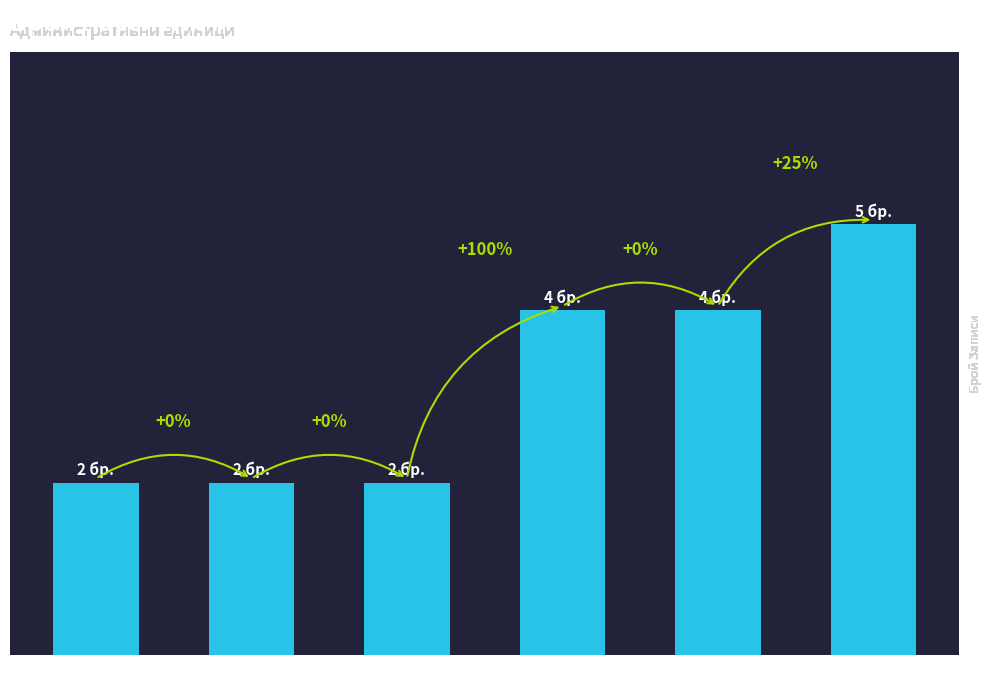

Does the chart contain any negative values?

No